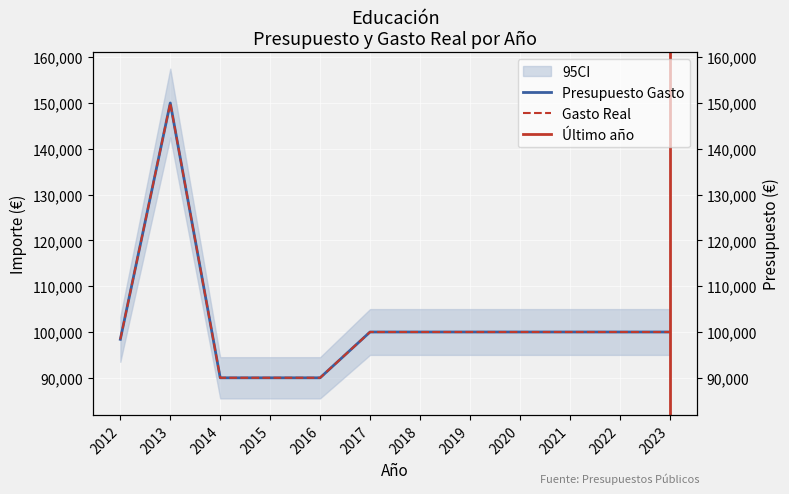

What is the difference between the maximum and minimum values in the Gasto Real series?

60000